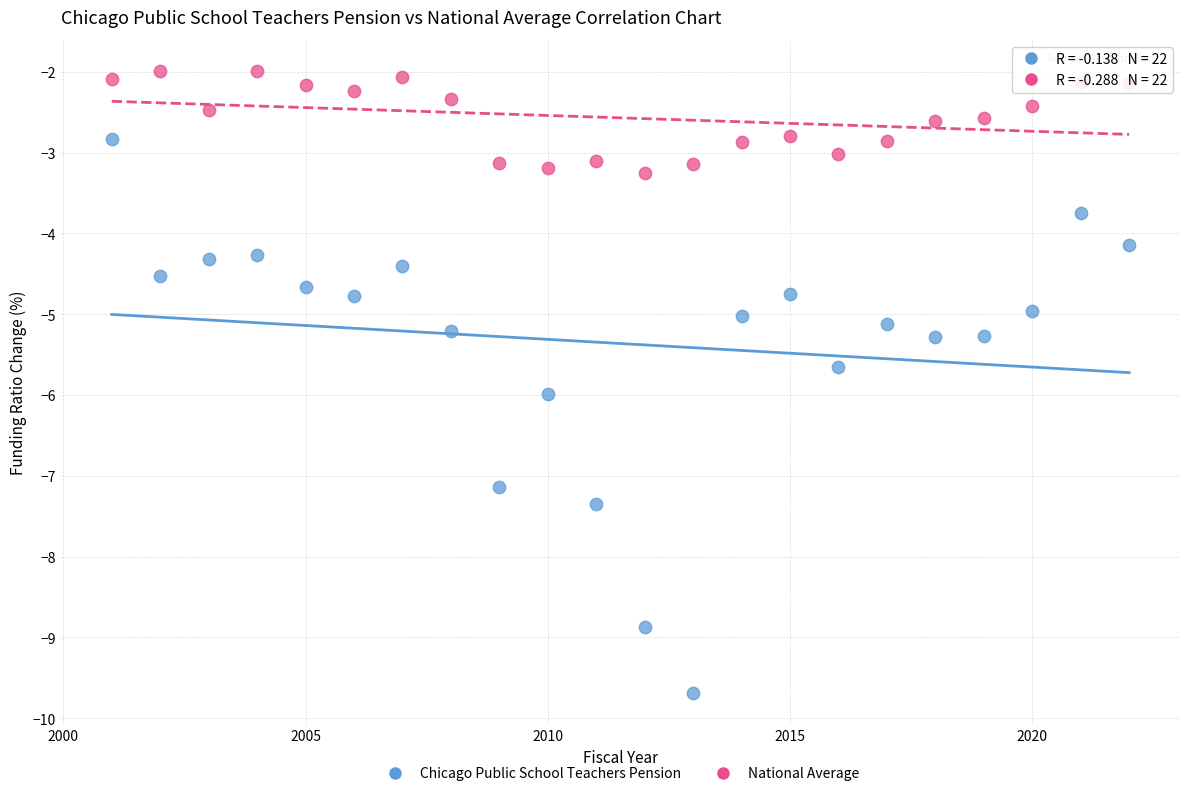

Which series contains the highest Y value?

National Average